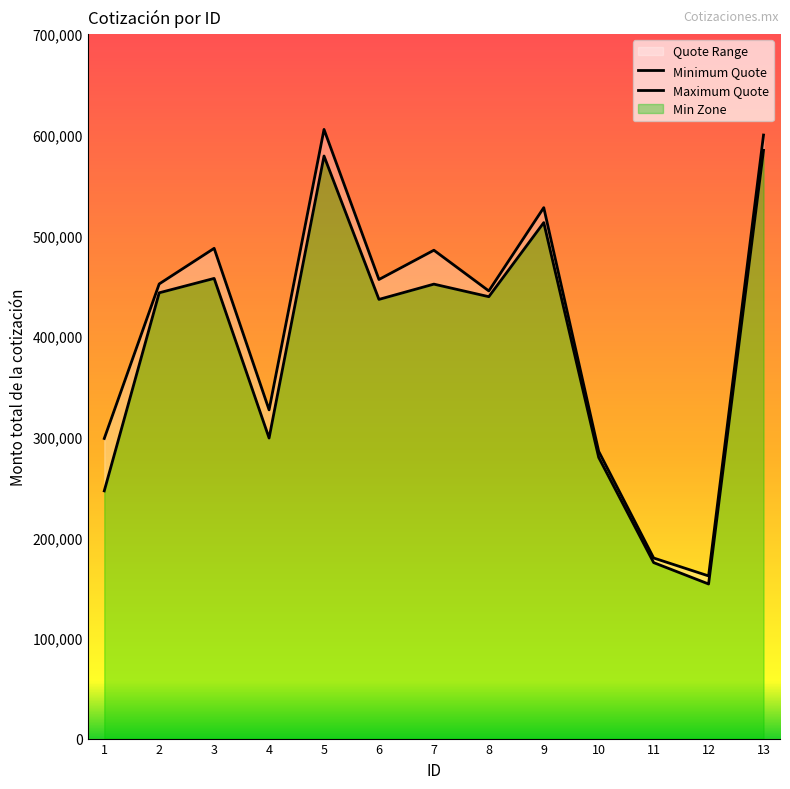

True or false: Maximum Quote and Minimum Quote cross at least once.

False